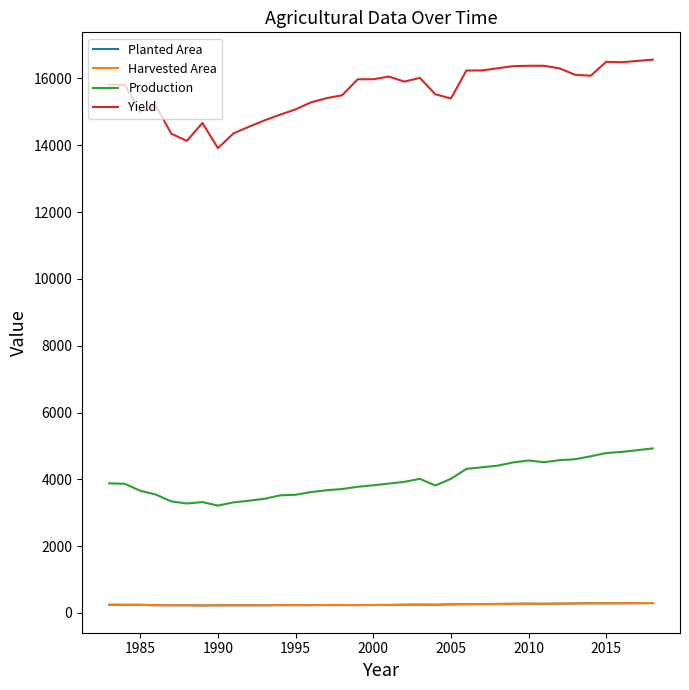

In Yield, how many points are higher than both neighbors (excluding endpoints)?

6